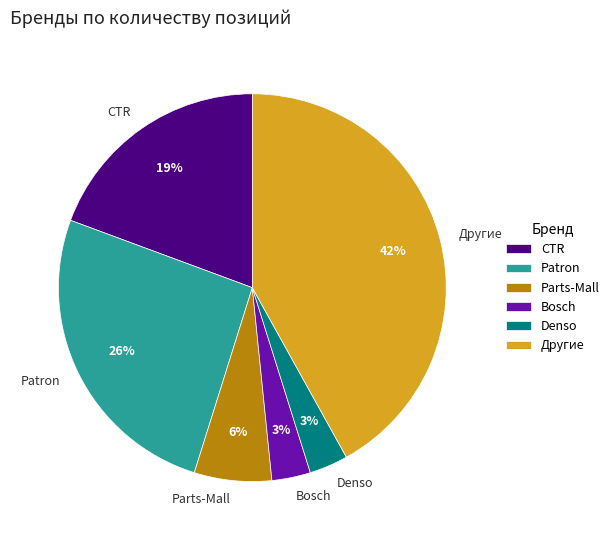

To the nearest percent, what portion does Patron represent?

26%